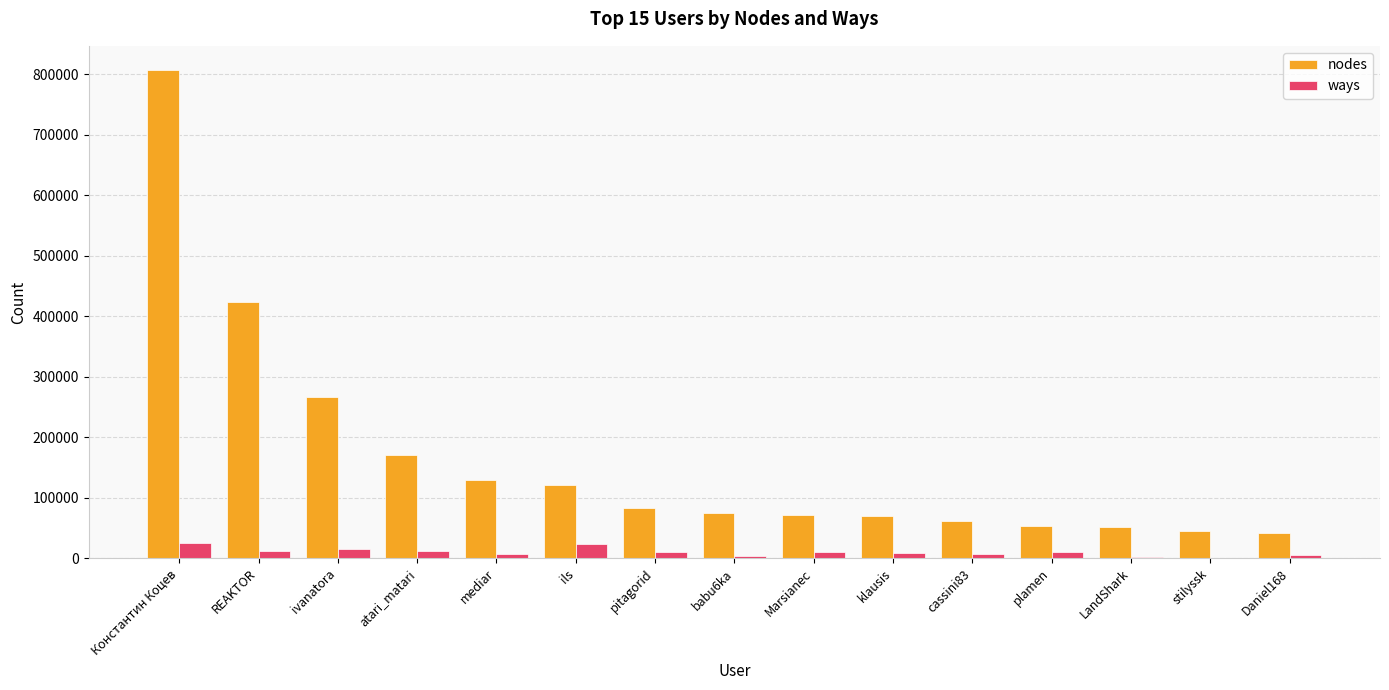

Count the number of data series in this chart.

2